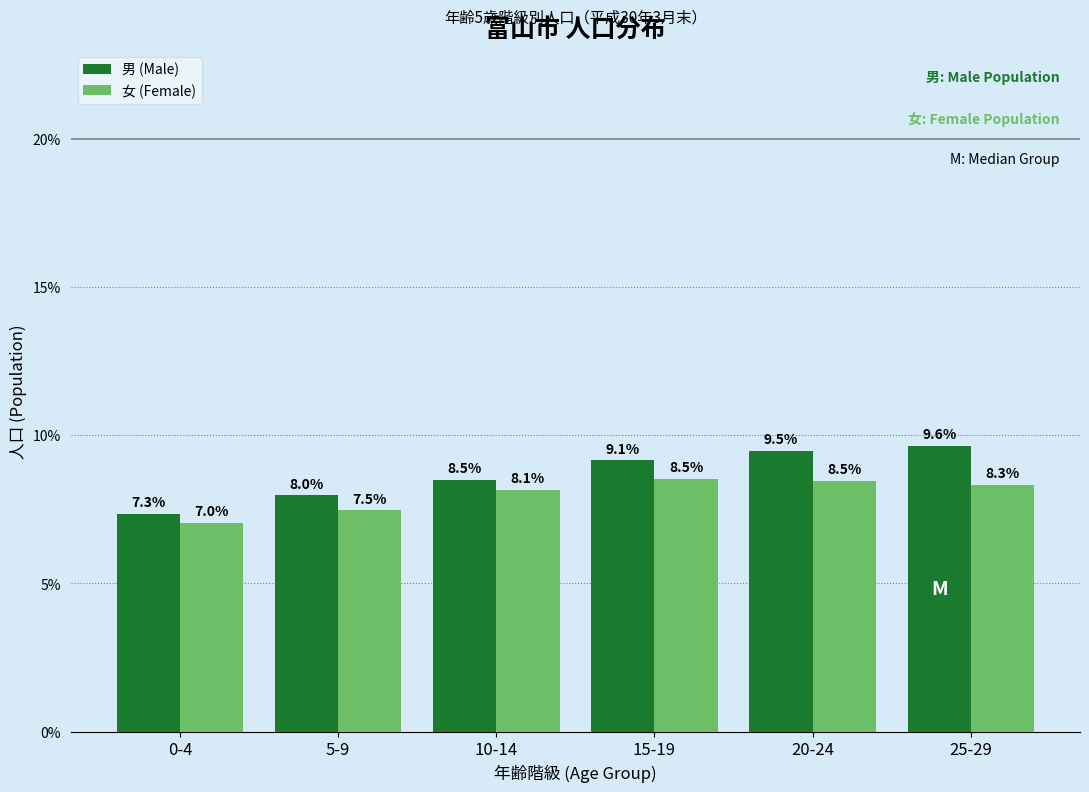

Reading left to right, what are all the values shown in this chart?

男 (Male): 0-4=7.3	5-9=8.0	10-14=8.5	15-19=9.1	20-24=9.5	25-29=9.6
女 (Female): 0-4=7.0	5-9=7.5	10-14=8.1	15-19=8.5	20-24=8.5	25-29=8.3